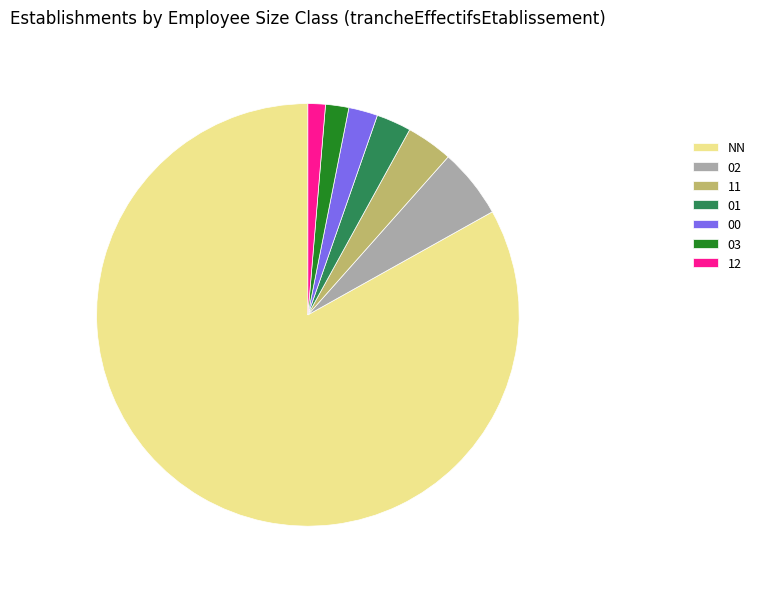

How many segments does this pie chart have?

7